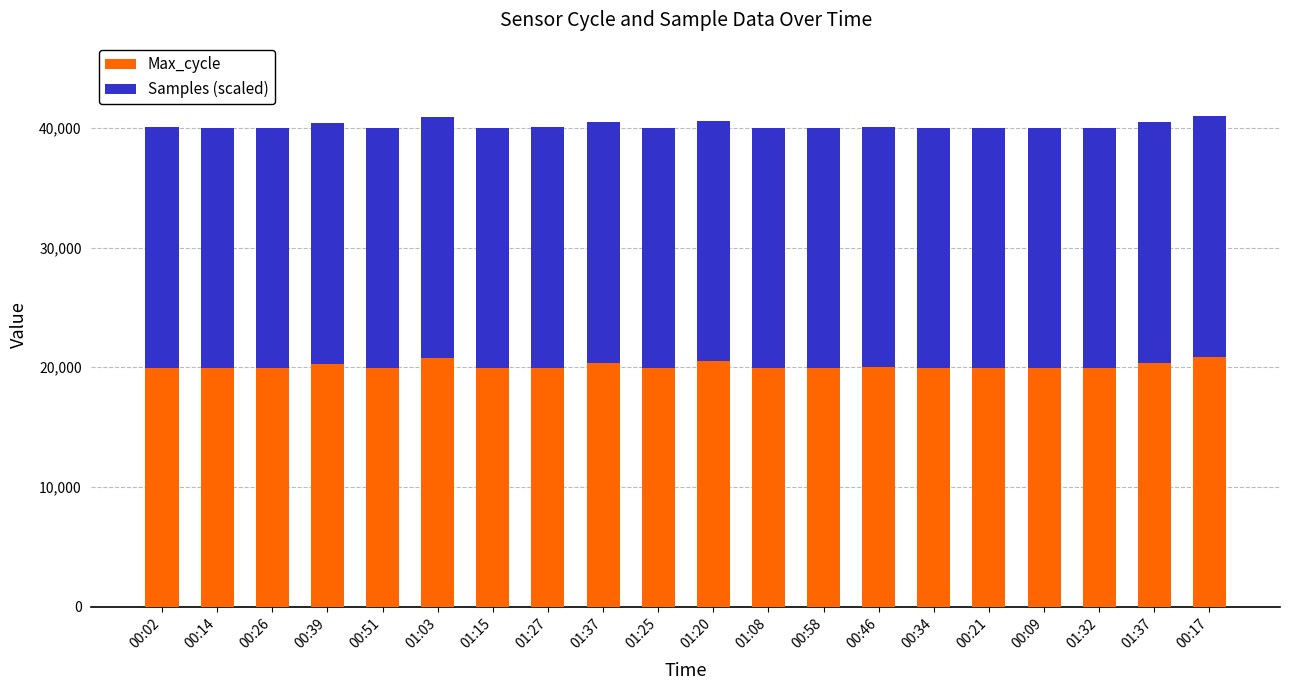

What is the label of the 6th bar from the right?

00:34